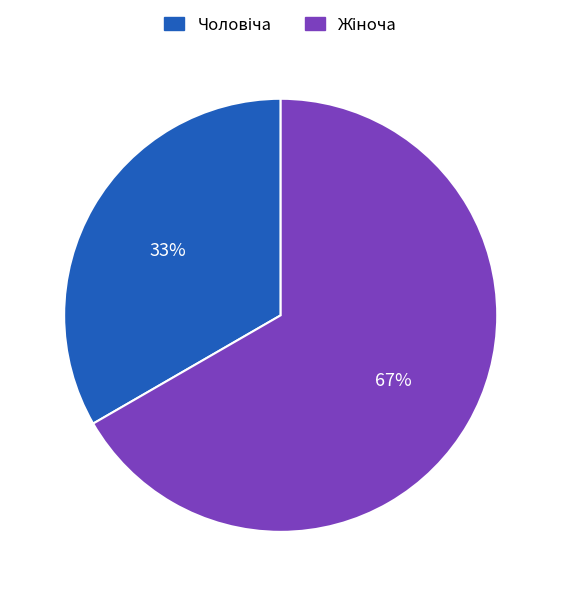

To the nearest percent, what is the average slice percentage?

50%